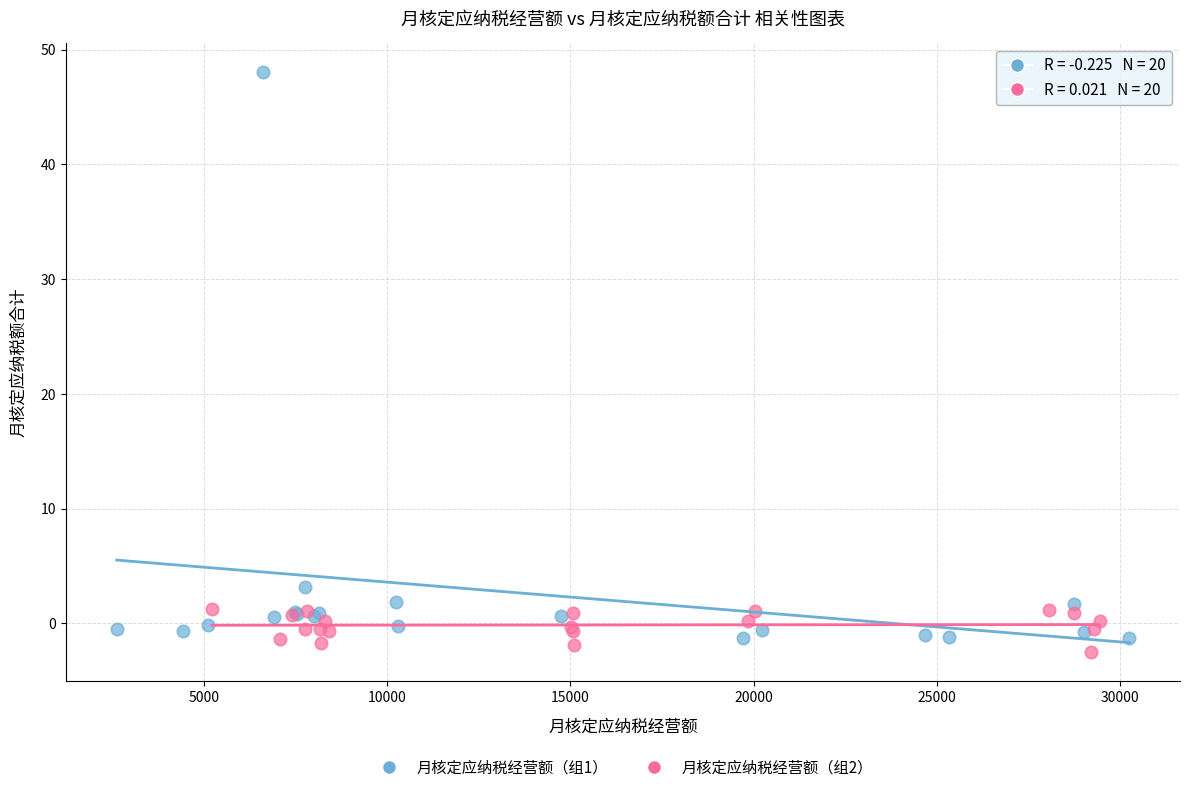

Which series has the widest spread of Y values?

月核定应纳税经营额（组1）